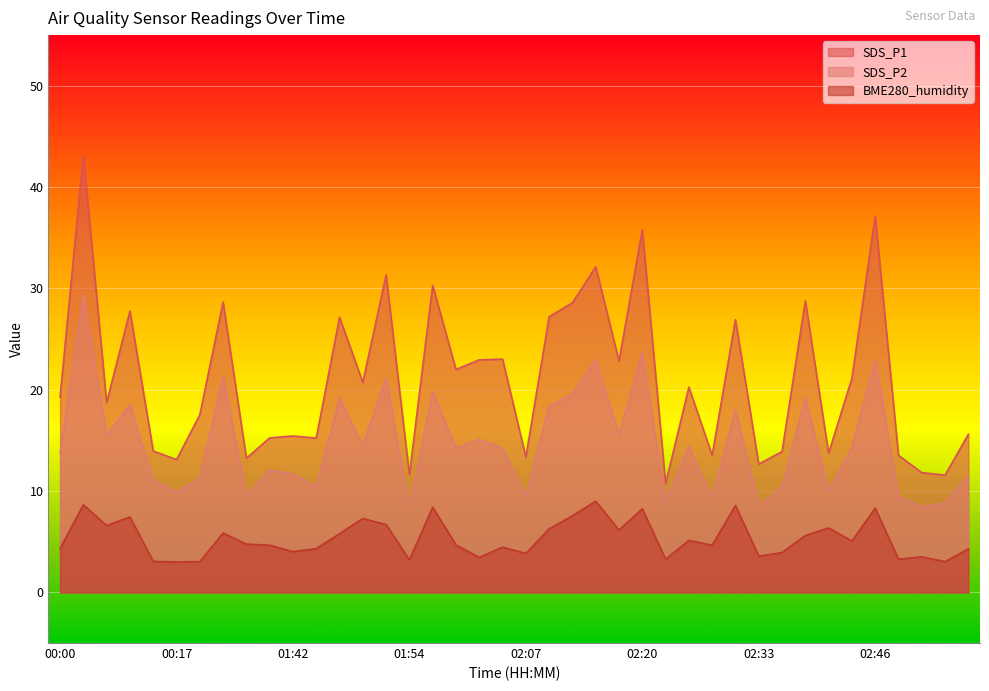

At which category does BME280_humidity reach its first local valley?

00:10